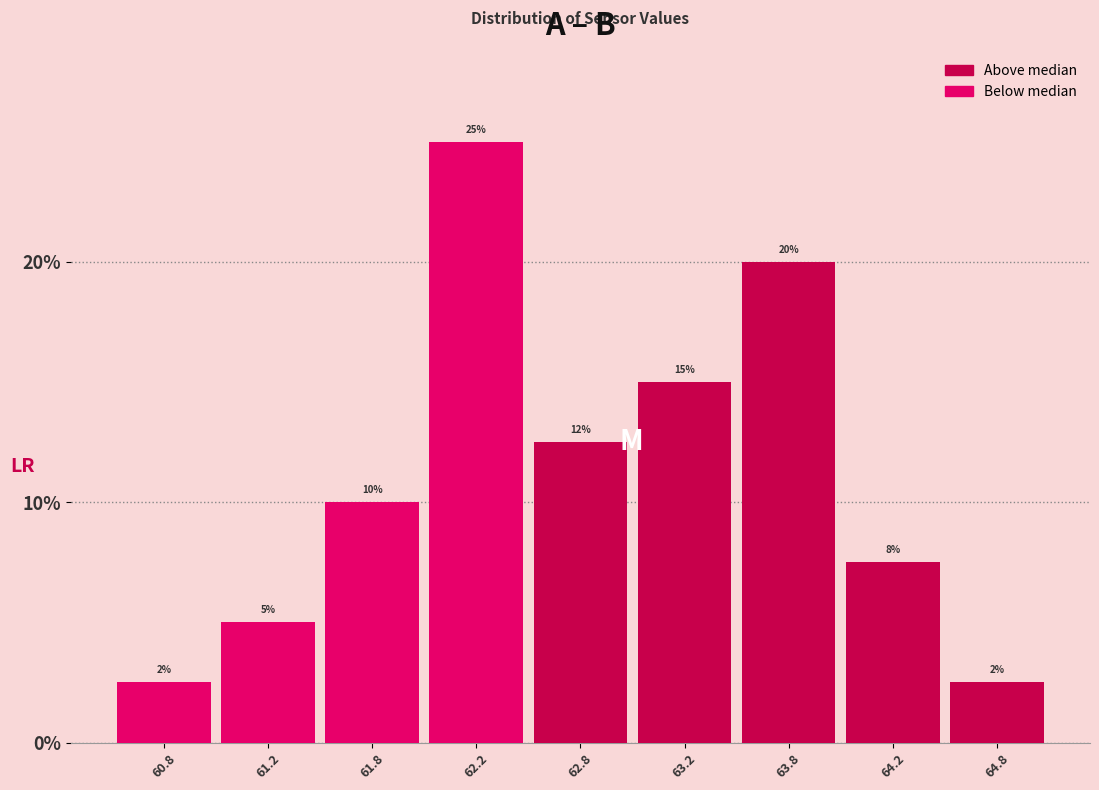

What is the smallest value displayed?

2.5